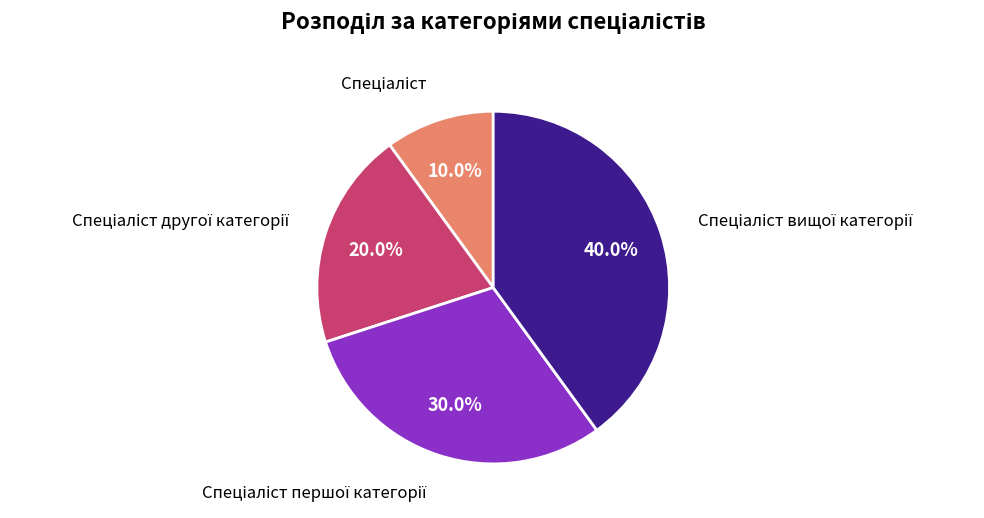

Is there a majority slice in this chart?

No